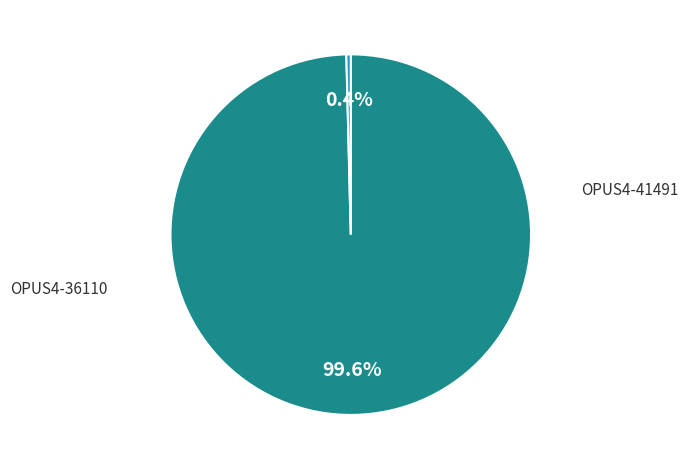

What is the ratio of the value at OPUS4-41491 to the value at OPUS4-36110?

254.5